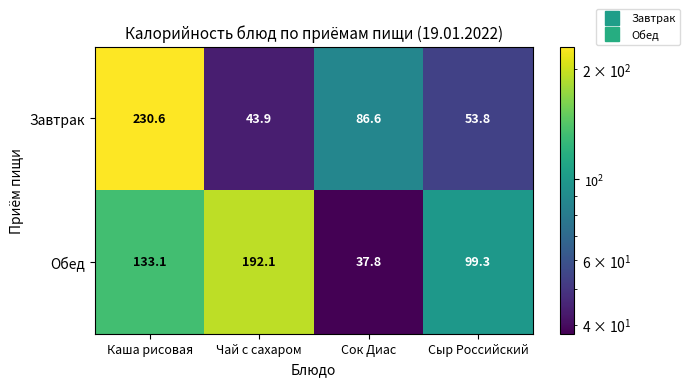

Is the value of Завтрак at Каша рисовая greater than the value of Обед at Сок Диас?

Yes